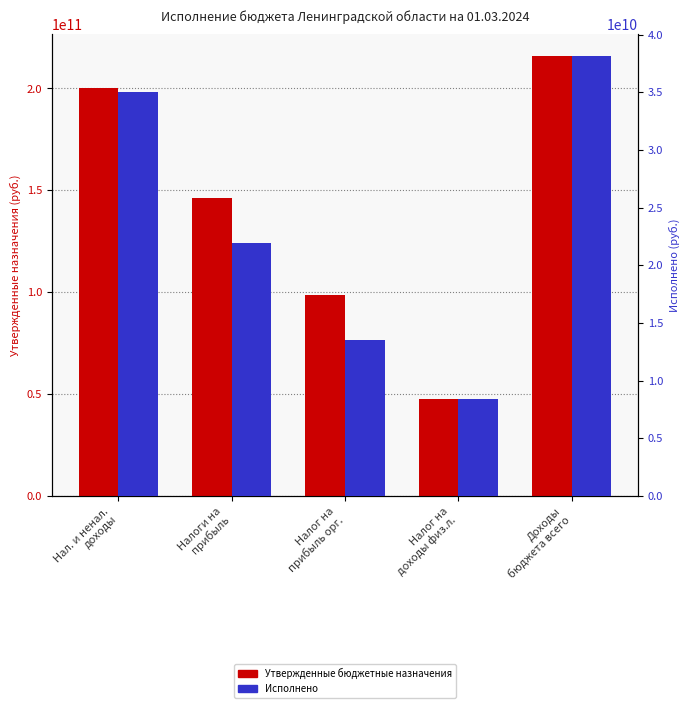

What is the maximum value for Исполнено?

38103736467.4